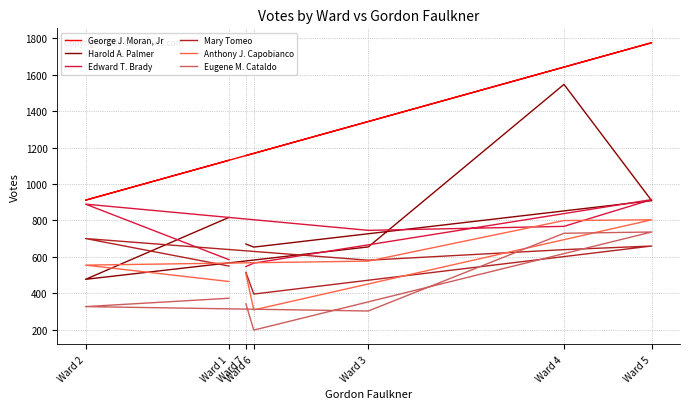

Which category has the highest value in the George J. Moran, Jr series?

Ward 5